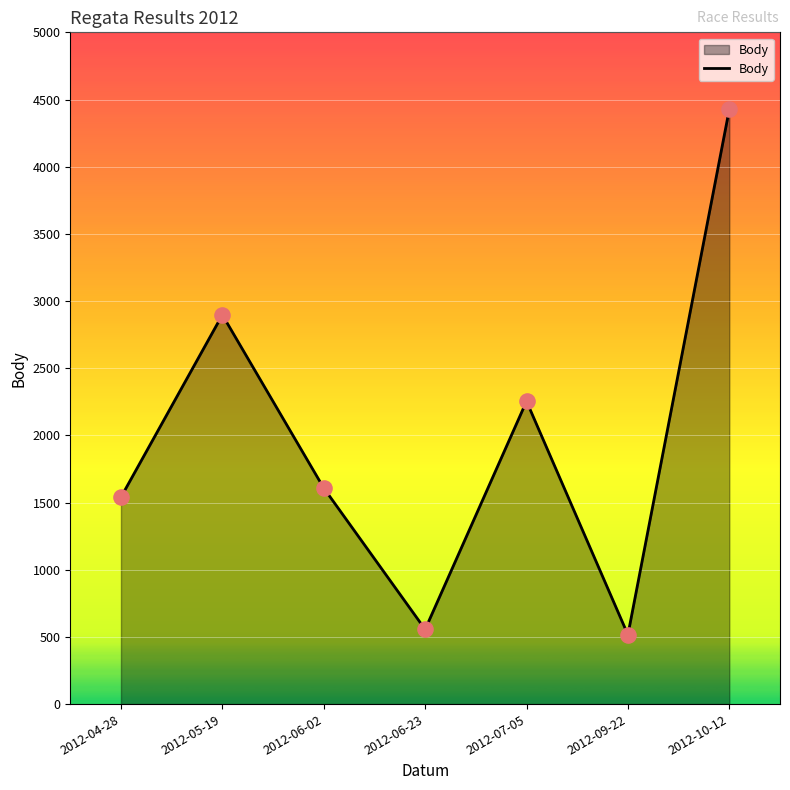

Which has a higher value, 2012-05-19 or 2012-09-22?

2012-05-19